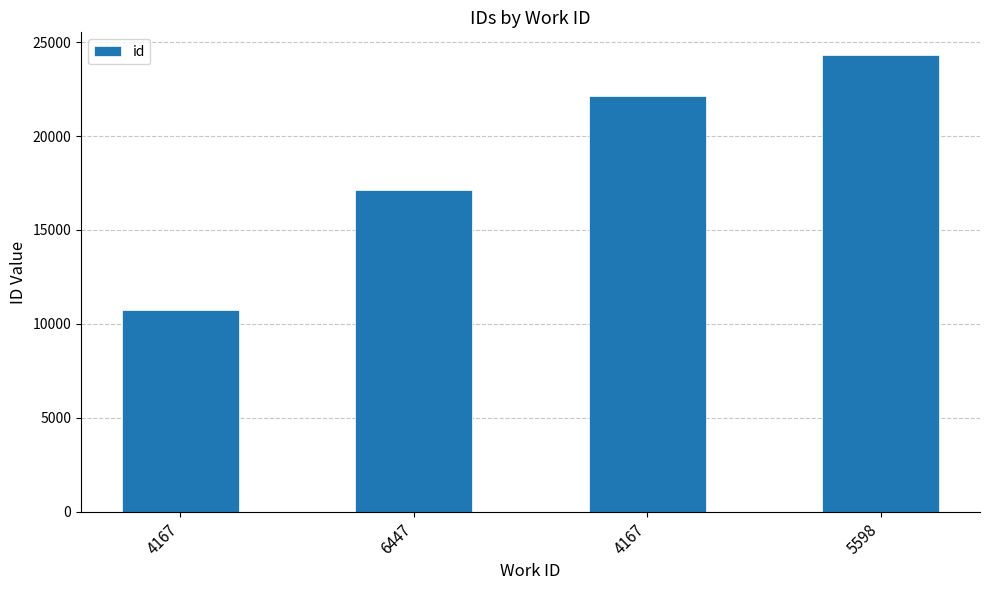

How many distinct data groups are displayed?

1